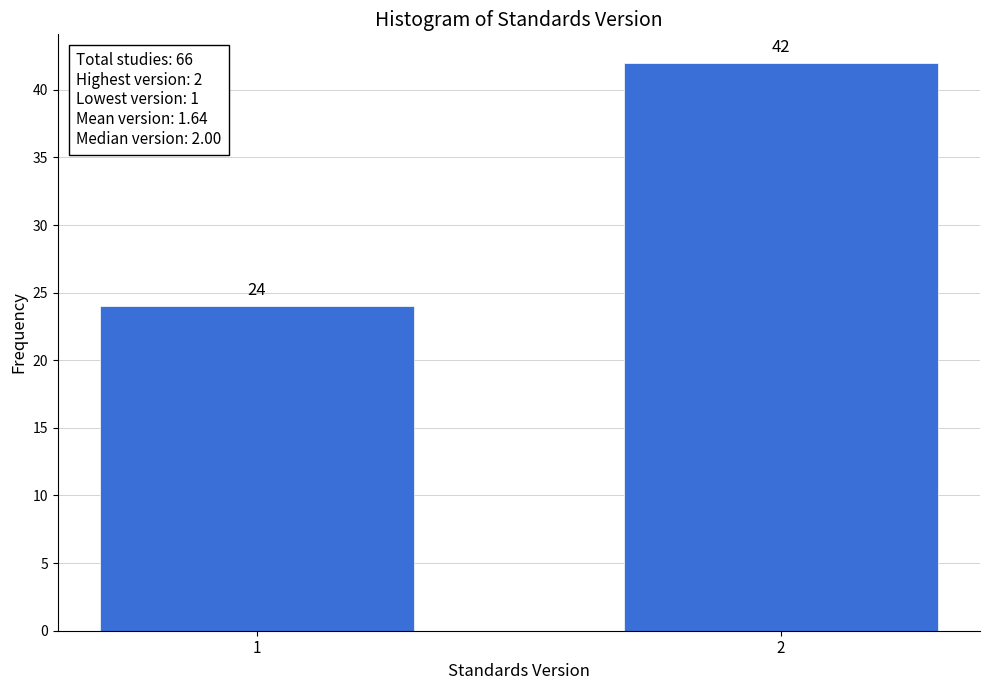

Reading left to right, transcribe all the data shown in this chart.

24	42